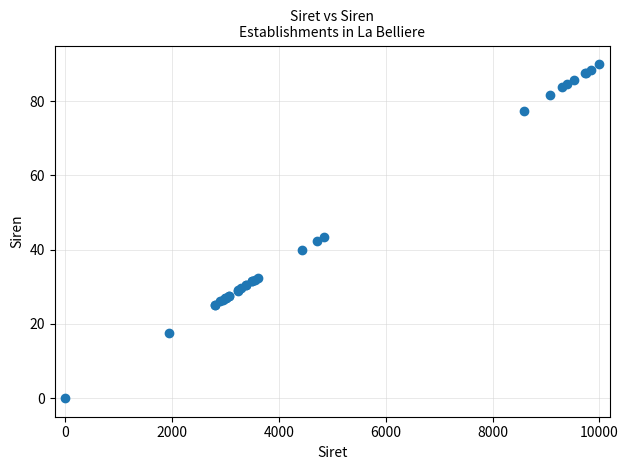

What Y value in the scatter plot is closest to 45?

43.5